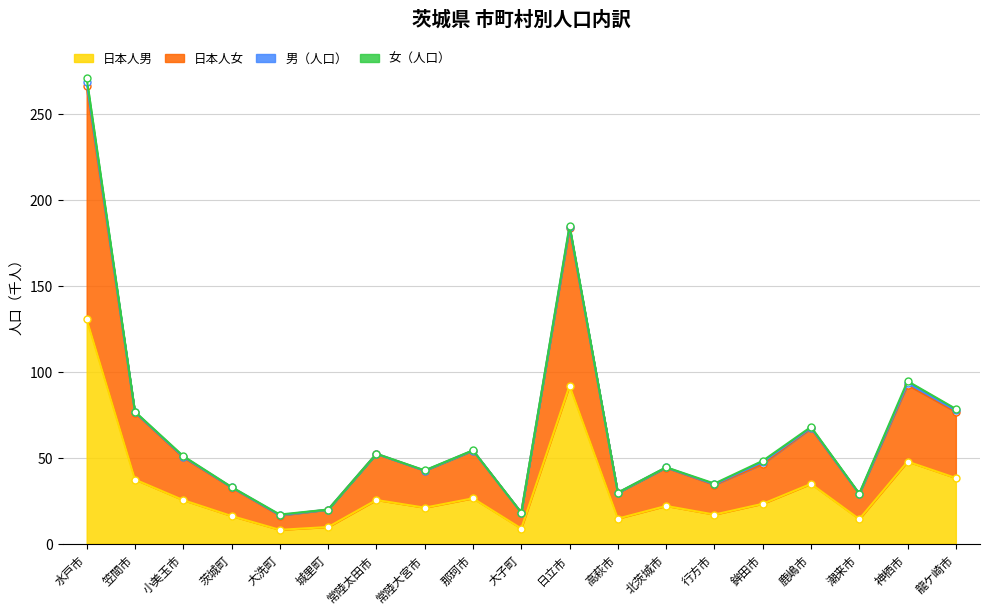

At which label is 日本人男 closest to 69?

神栖市